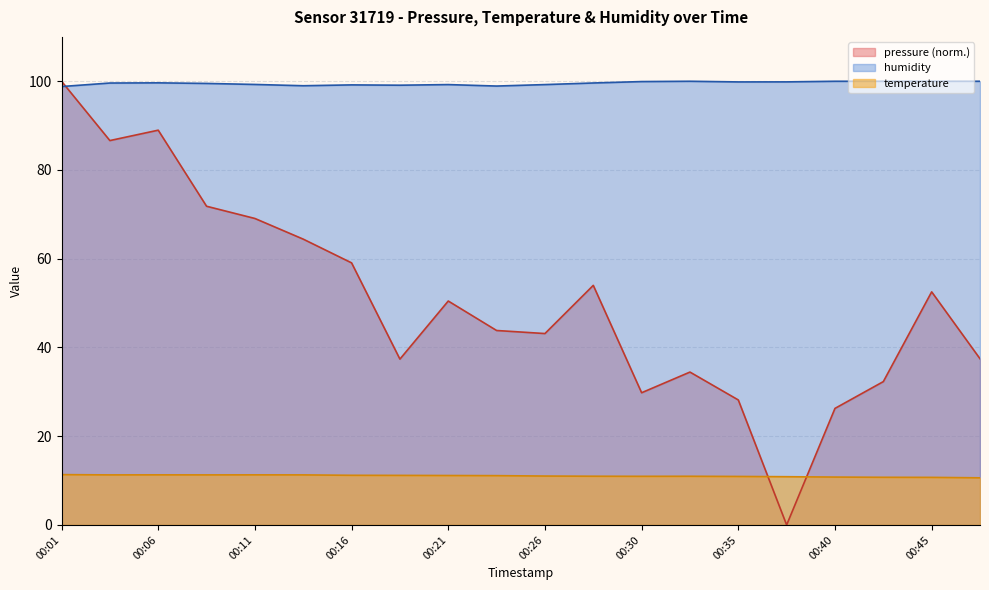

What is the lowest value of the temperature series?

10.6